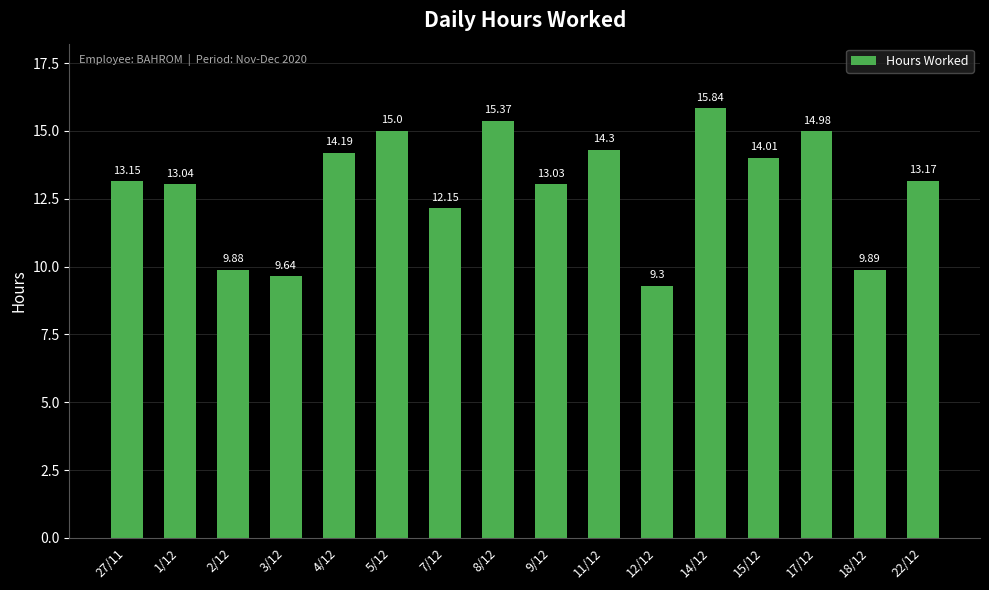

Where does the data first go above 13?

27/11